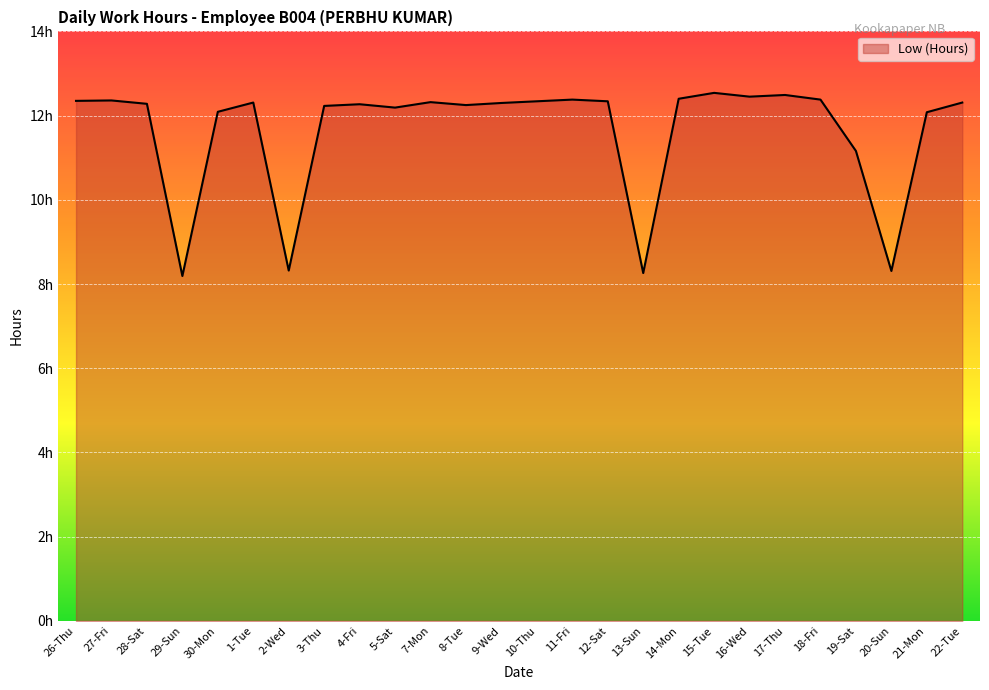

List the labels in order of value, smallest first.

29-Sun, 13-Sun, 20-Sun, 2-Wed, 19-Sat, 21-Mon, 30-Mon, 5-Sat, 3-Thu, 8-Tue, 4-Fri, 28-Sat, 9-Wed, 1-Tue, 22-Tue, 7-Mon, 10-Thu, 12-Sat, 26-Thu, 27-Fri, 11-Fri, 18-Fri, 14-Mon, 16-Wed, 17-Thu, 15-Tue